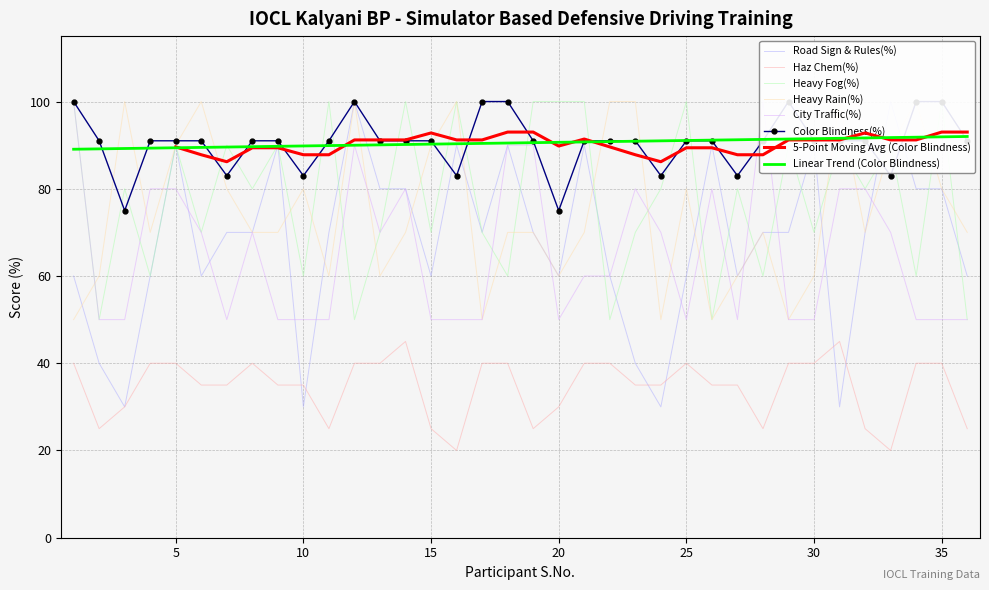

What is the sum of all Color Blindness(%) values?

3259